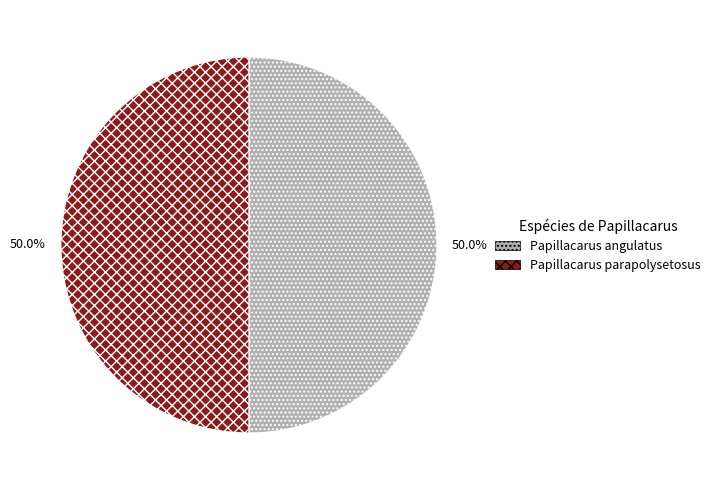

Approximately how many times larger is the value at Papillacarus angulatus compared to Papillacarus parapolysetosus?

1.0